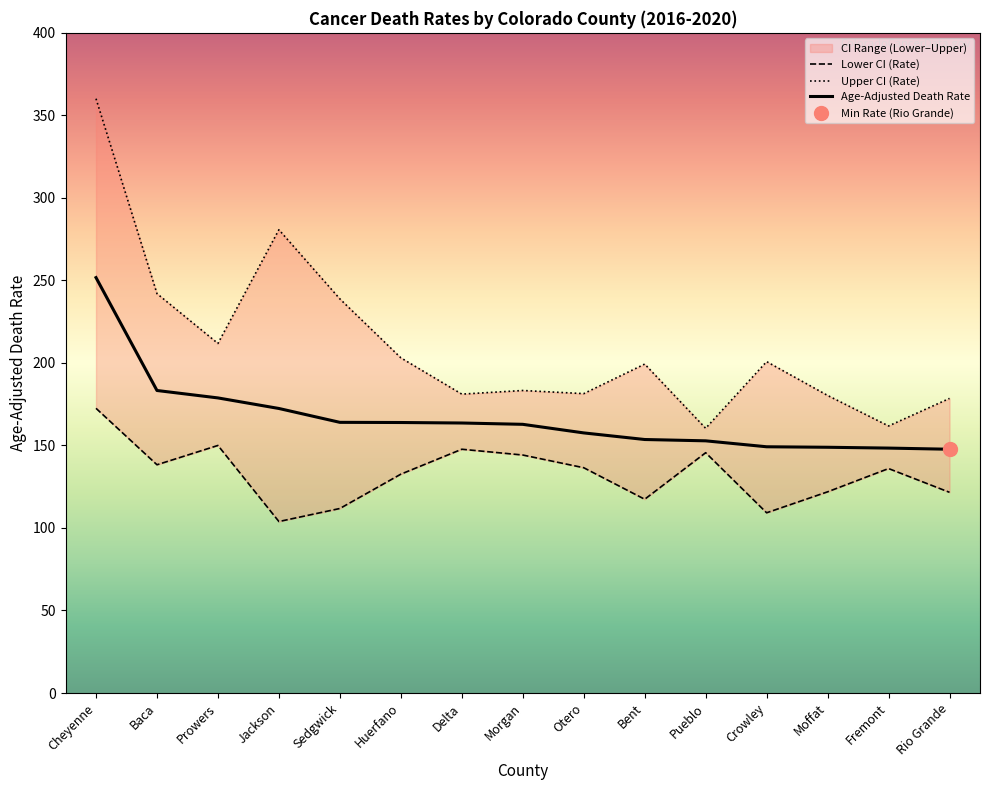

List the labels in order of Age-Adjusted Death Rate value, largest first.

Cheyenne, Baca, Prowers, Jackson, Sedgwick, Huerfano, Delta, Morgan, Otero, Bent, Pueblo, Crowley, Moffat, Fremont, Rio Grande